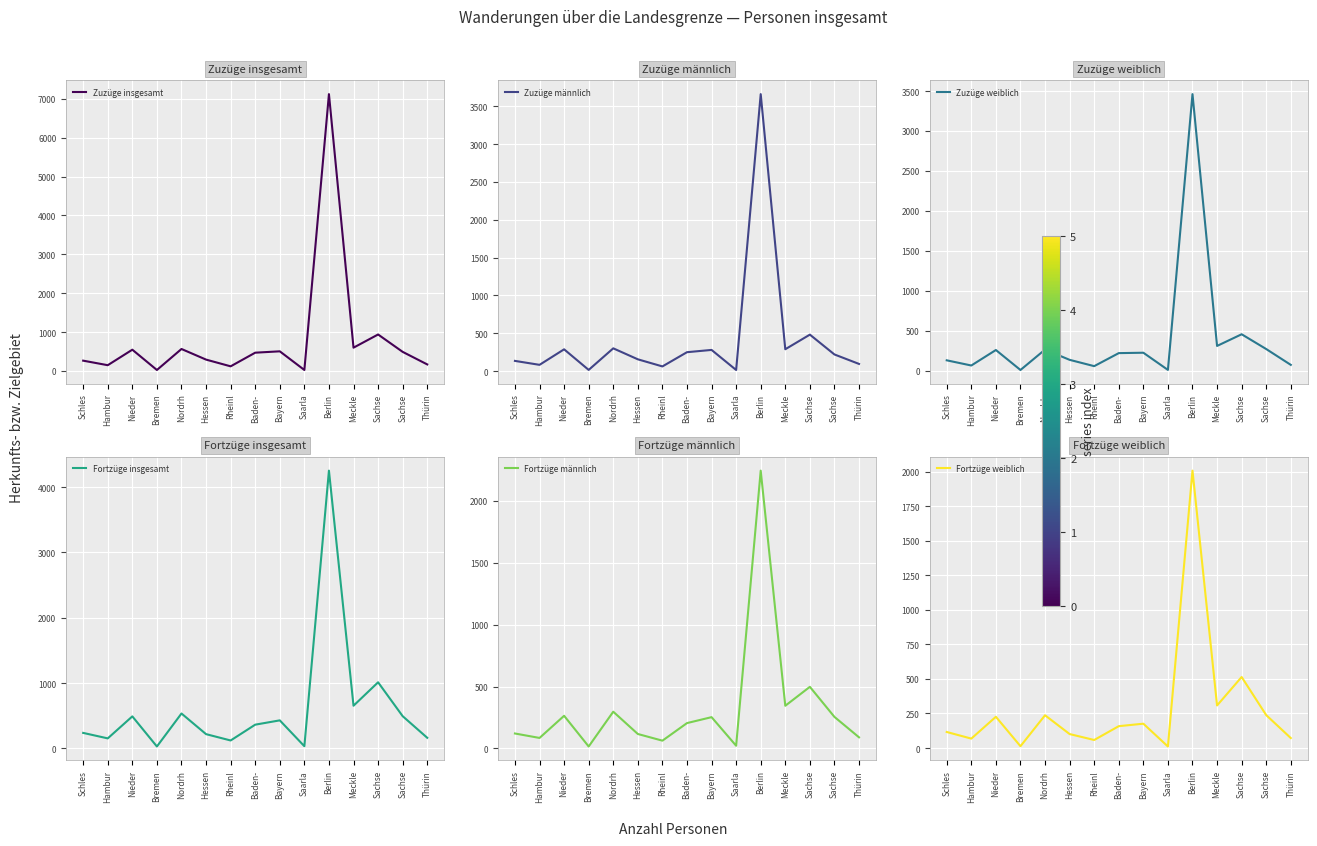

What is the maximum value for Zuzüge weiblich?

3461